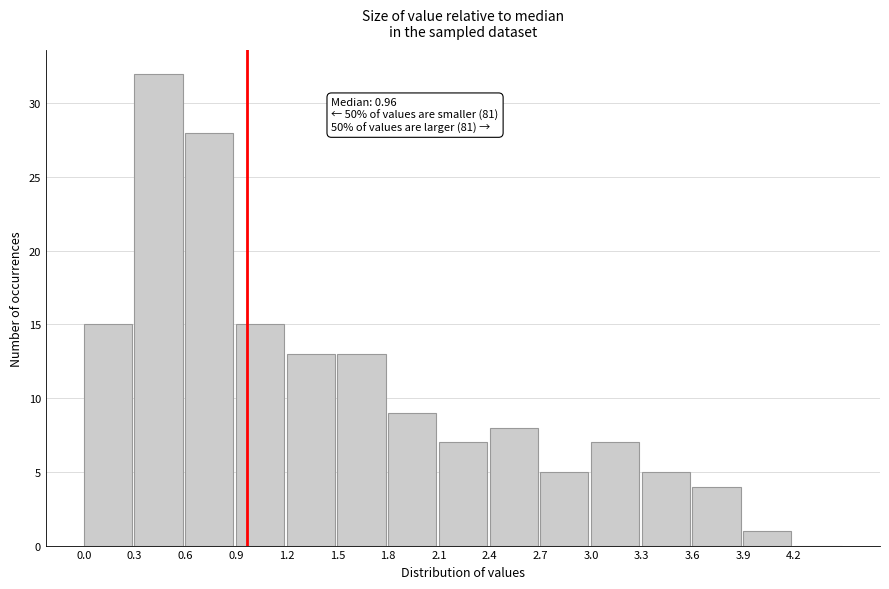

Over which range of the x-axis is the bar tallest?

0.3 to 0.6